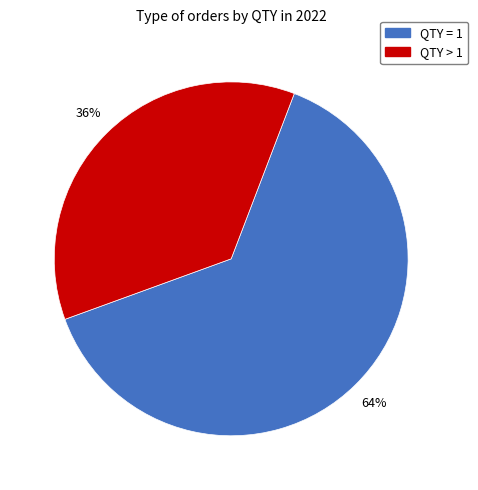

Is there any slice that represents more than half of the pie?

Yes